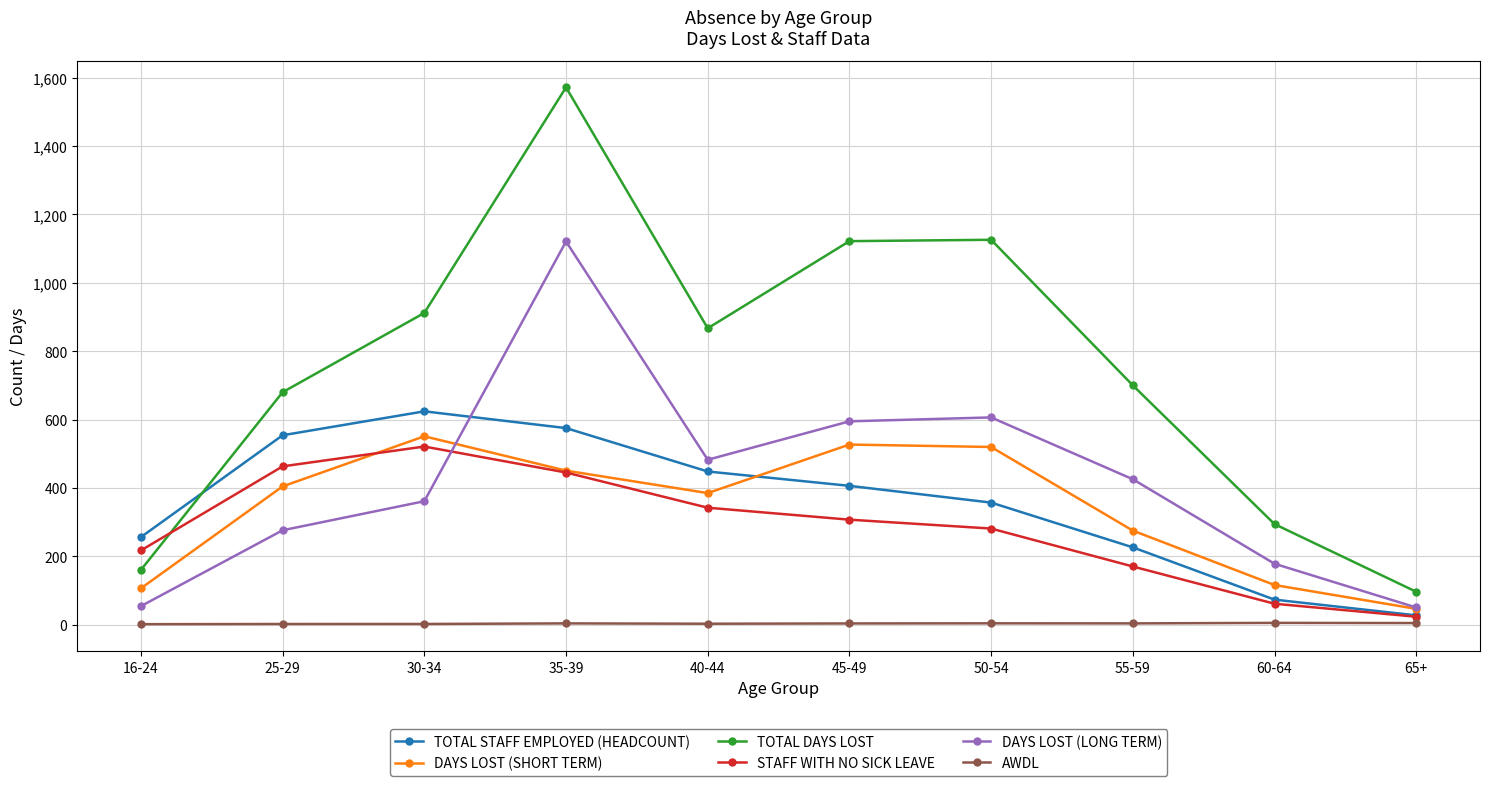

At how many categories does at least one series exceed 575?

7